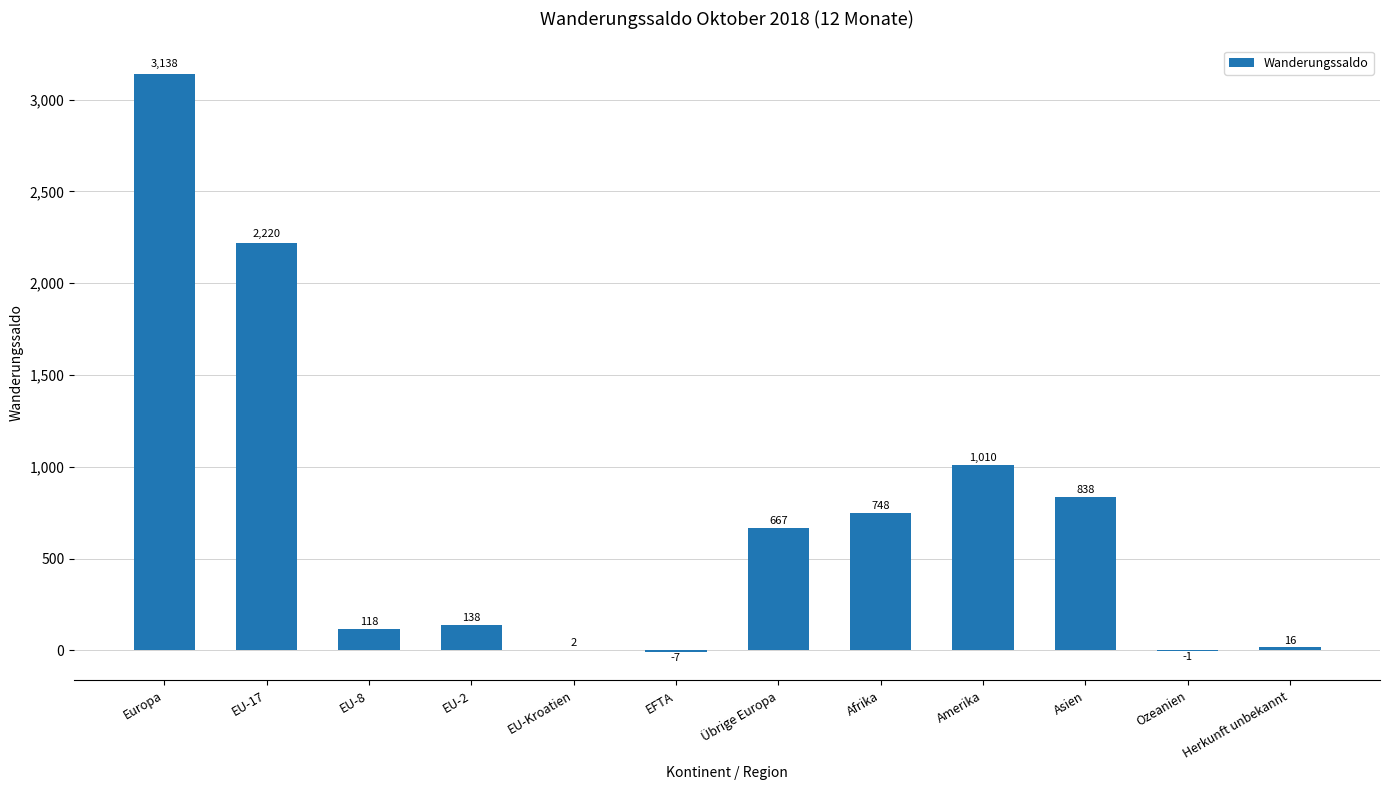

What is the greatest value displayed?

3138